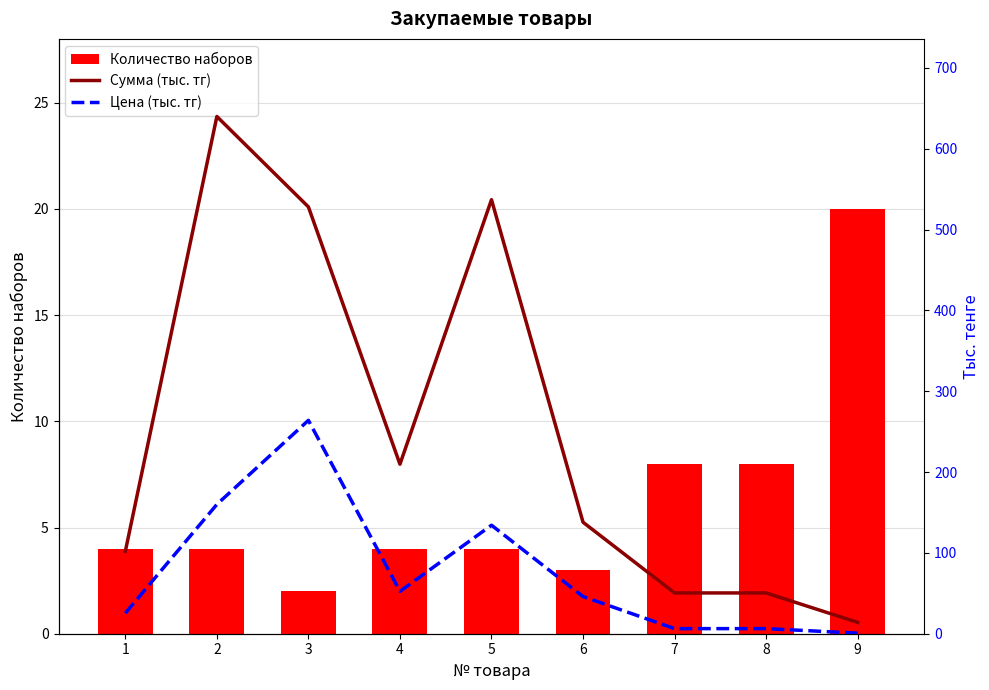

What is the sum of all Цена (тыс. тг) values?

695.5